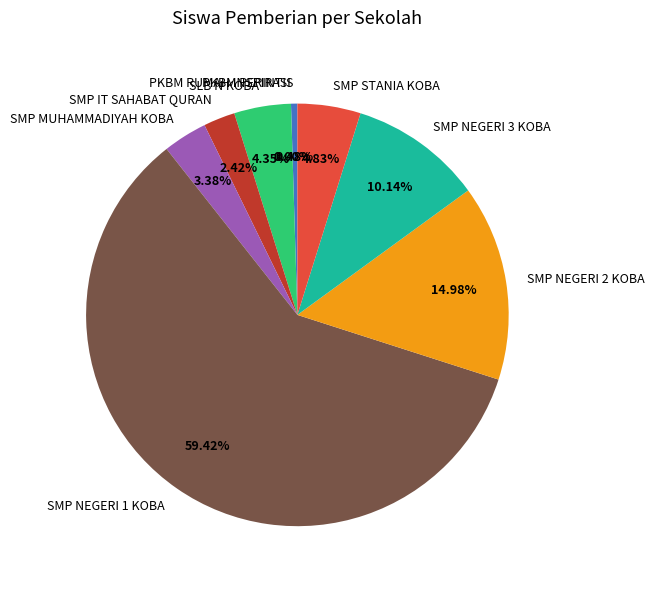

What is the majority slice?

SMP NEGERI 1 KOBA